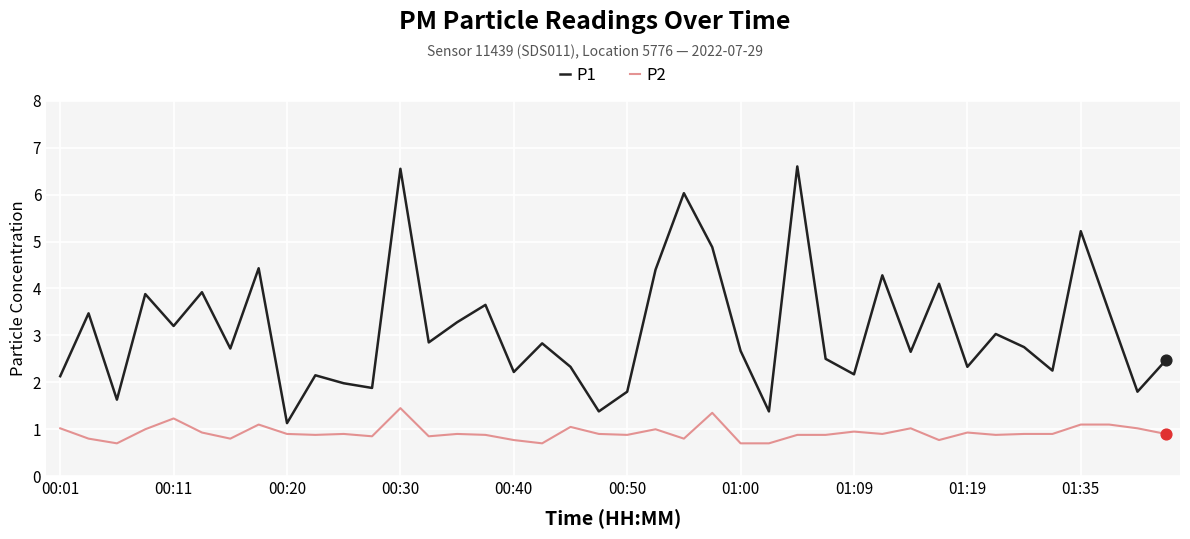

Which series has the largest range (max minus min)?

P1